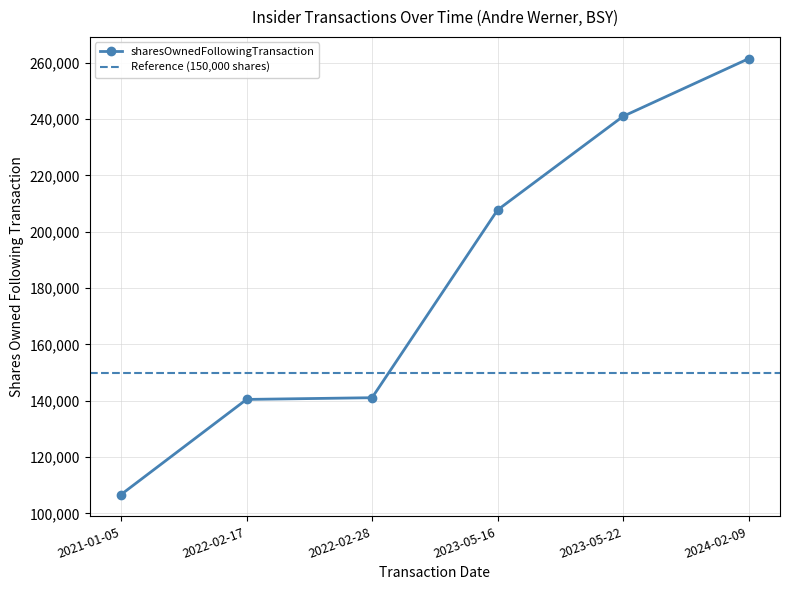

Count the number of categories in the chart.

6